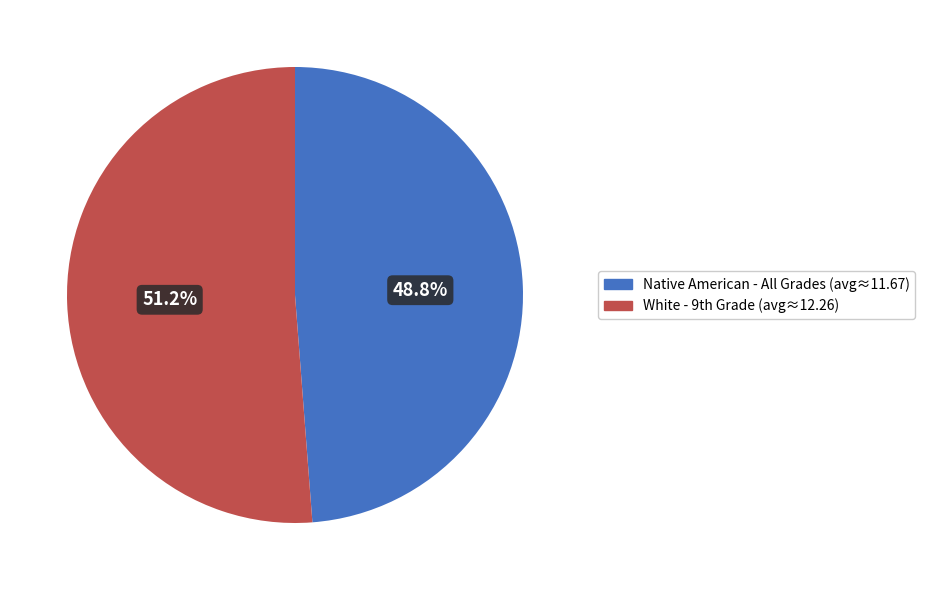

What percentage is NOT represented by Native American - All Grades (avg≈11.67)?

51.2%